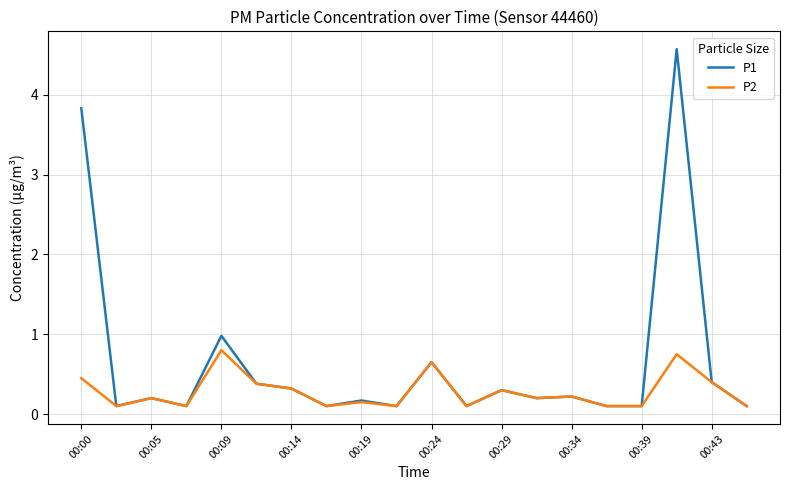

Which series has the largest total across all categories?

P1